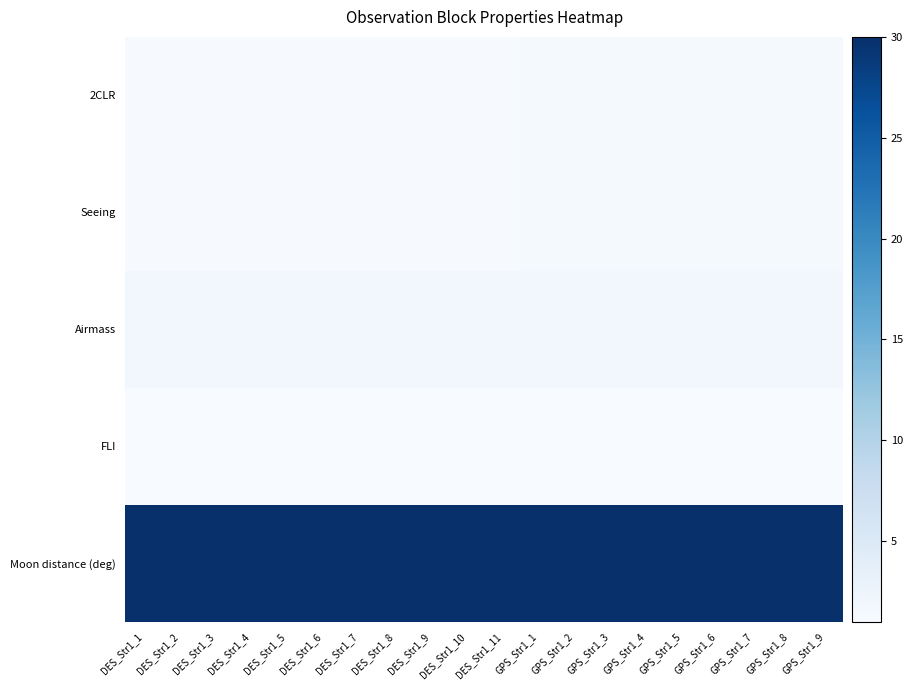

What is the minimum value shown in the chart?

1.0